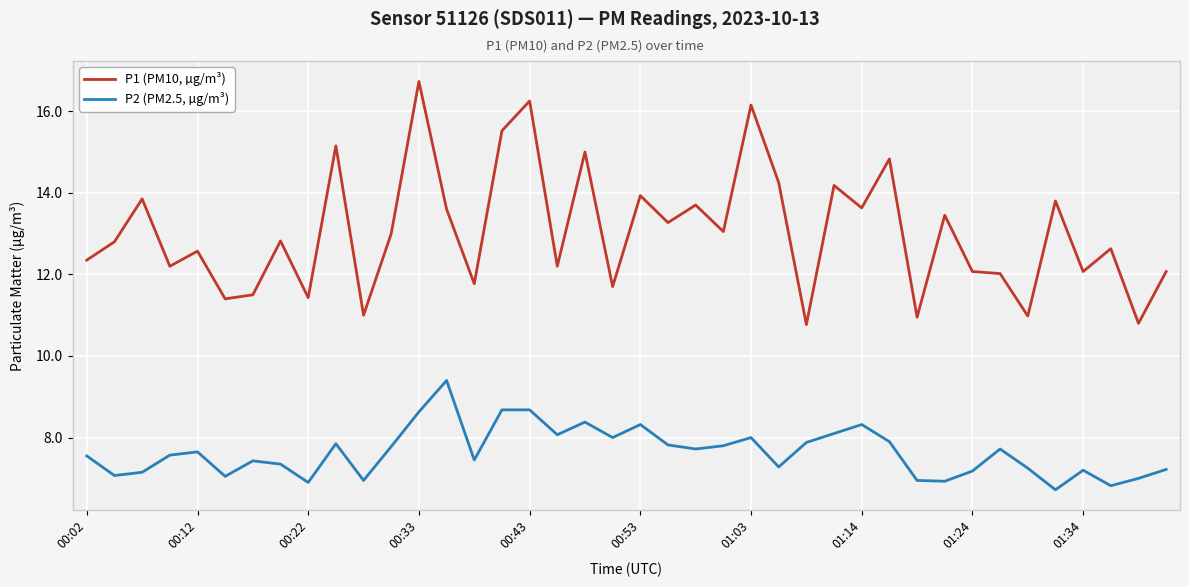

List the series in order of their peak value, highest first.

P1 (PM10, µg/m³), P2 (PM2.5, µg/m³)